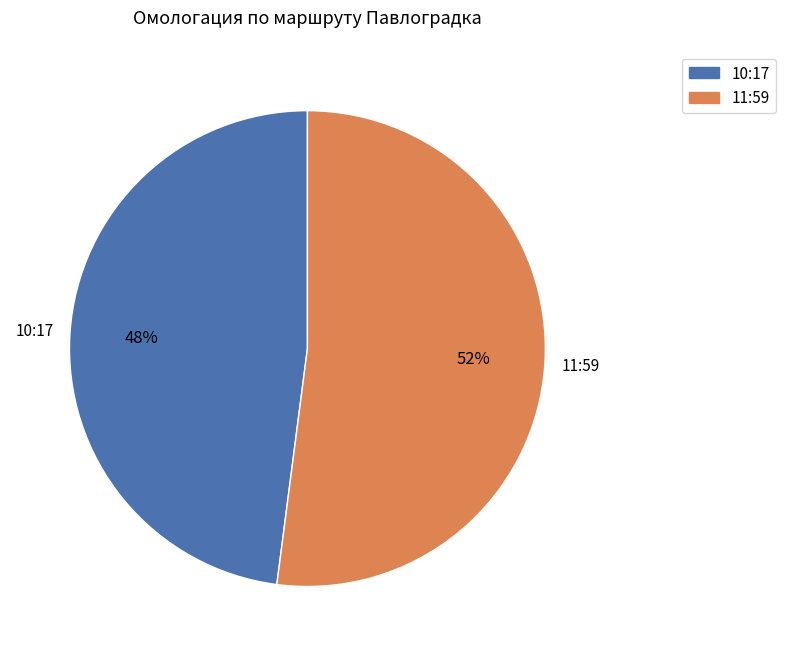

What percentage is the 11:59 slice, to the nearest percent?

52%